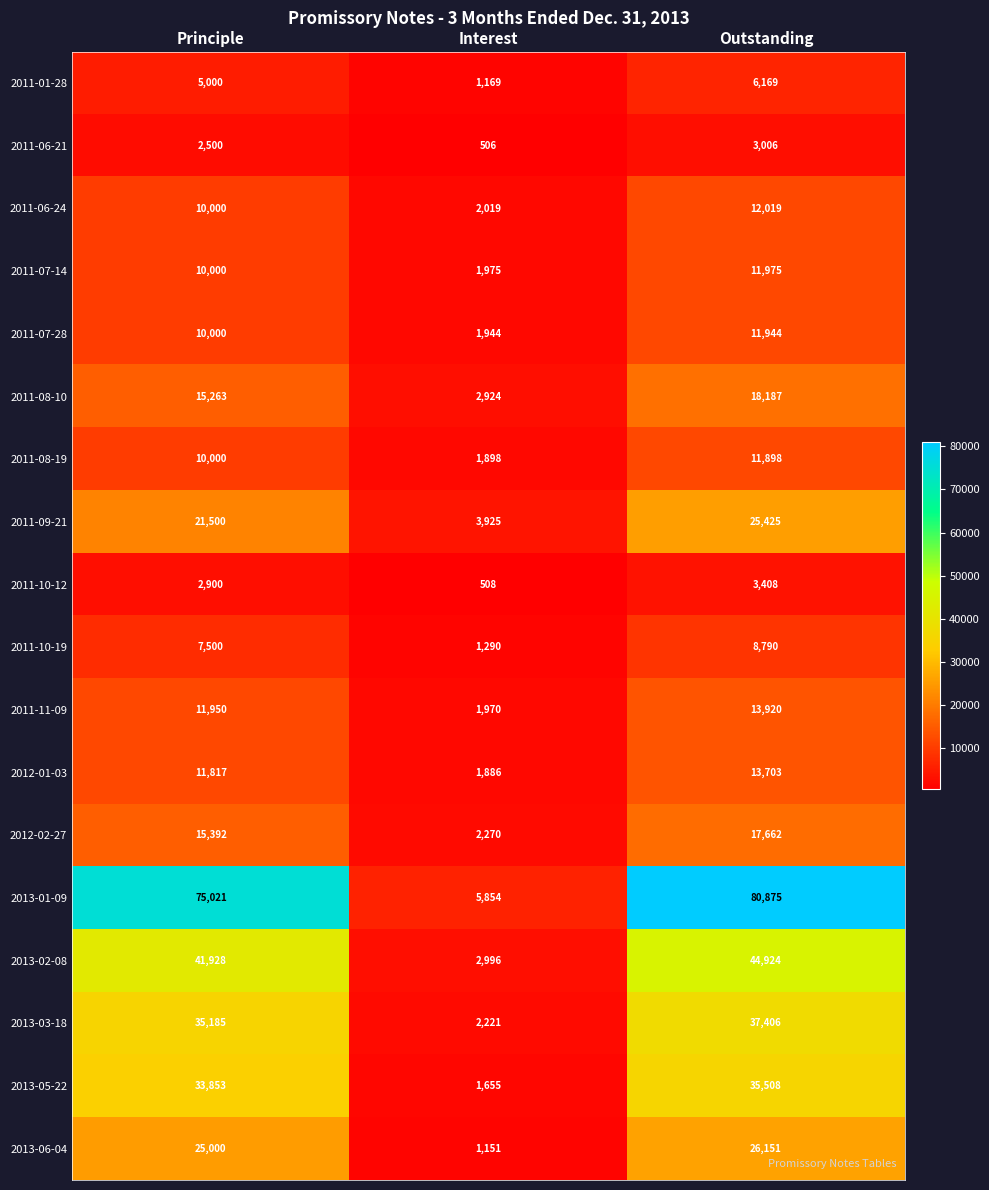

What is the difference between the highest and lowest values at Outstanding?

77869